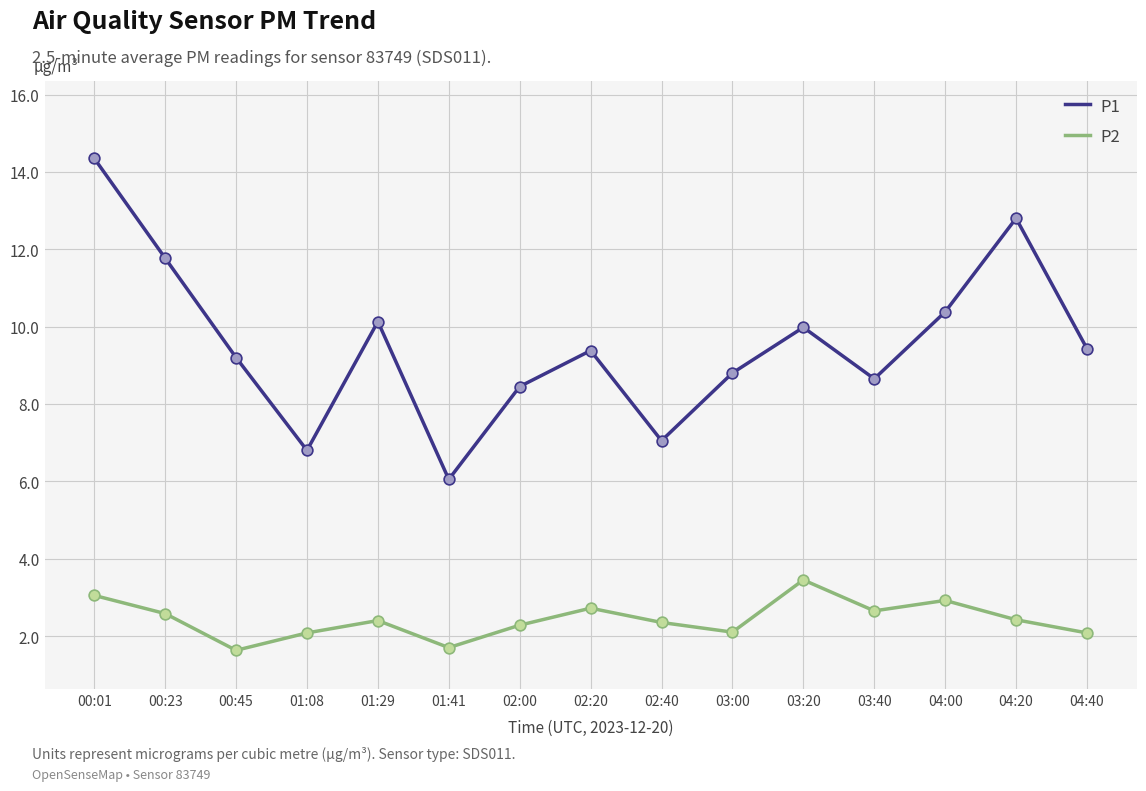

What is the spread (max minus min) of values at 04:00?

7.5